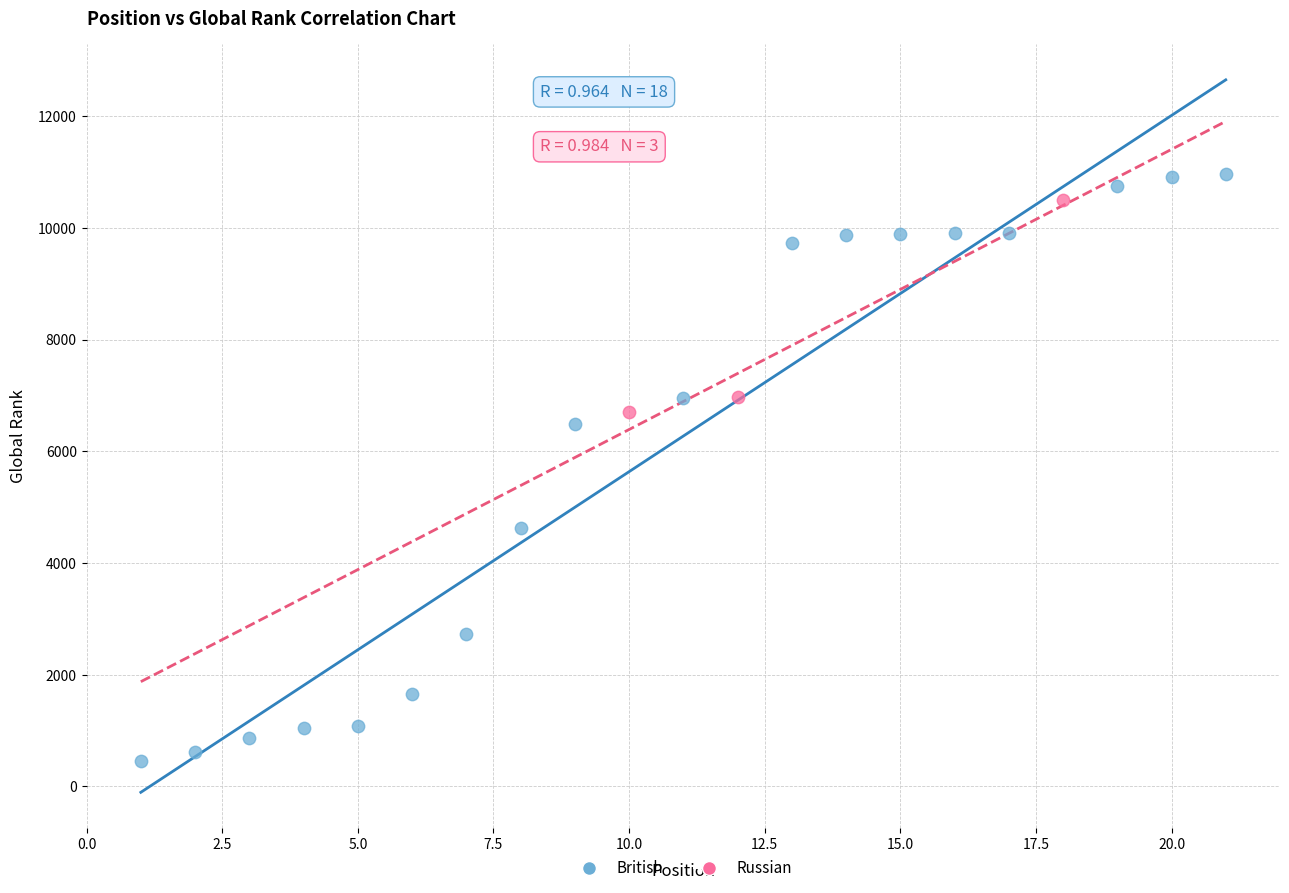

Which series has the largest Y range (max minus min)?

British